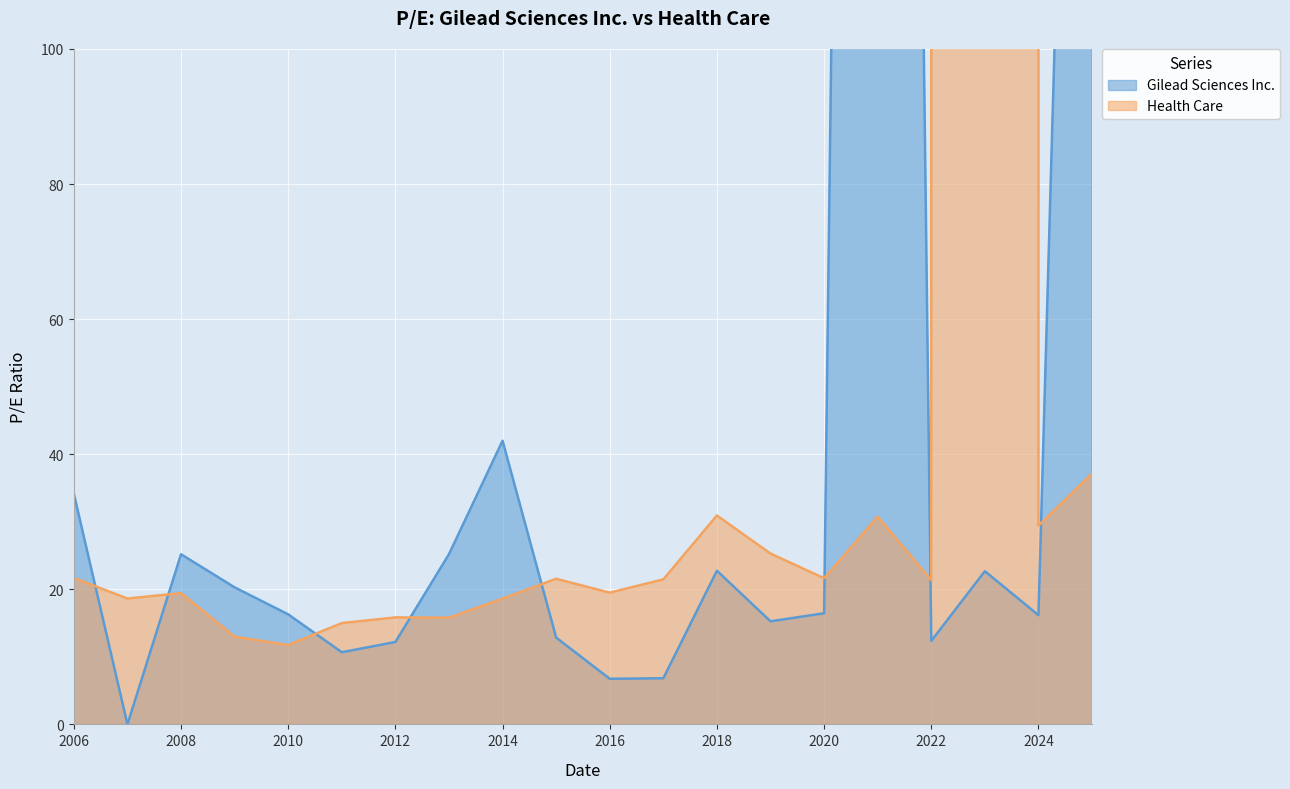

What is the label of the 5th point from the left?

2010